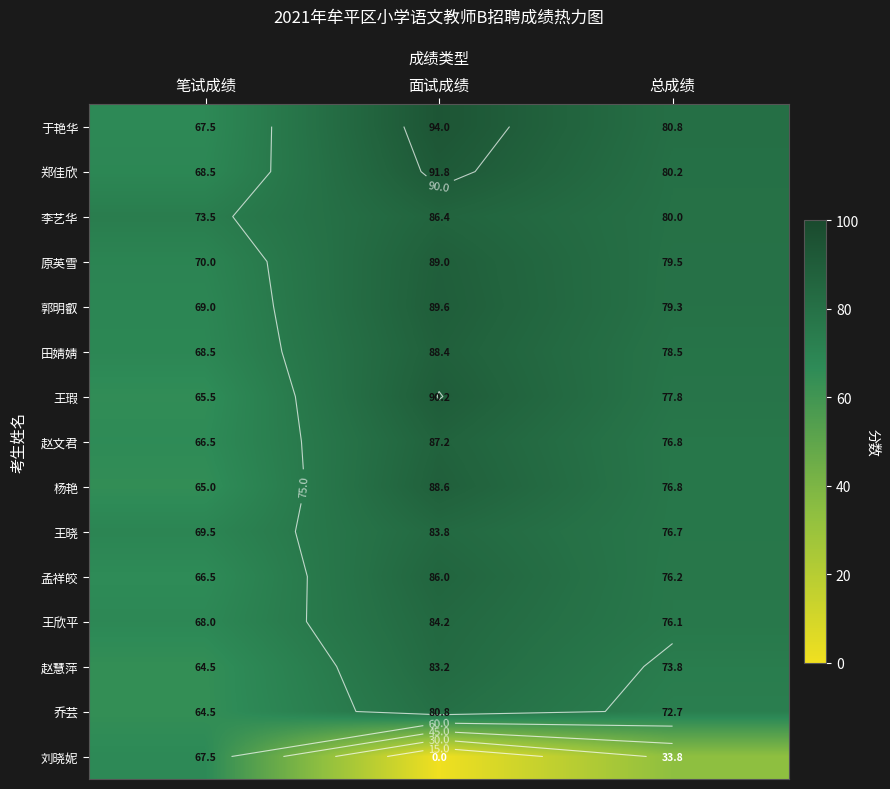

What is the difference between the 原英雪 values at 面试成绩 and 笔试成绩?

19.0